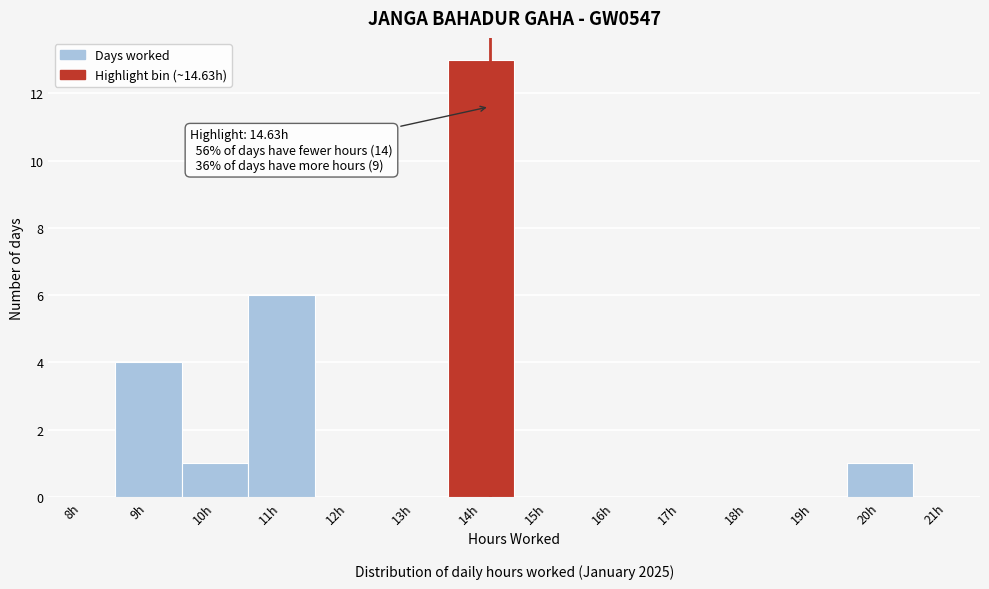

Reading right to left, list all the values displayed in this chart.

21h=0	20h=1	19h=0	18h=0	17h=0	16h=0	15h=0	14h=13	13h=0	12h=0	11h=6	10h=1	9h=4	8h=0